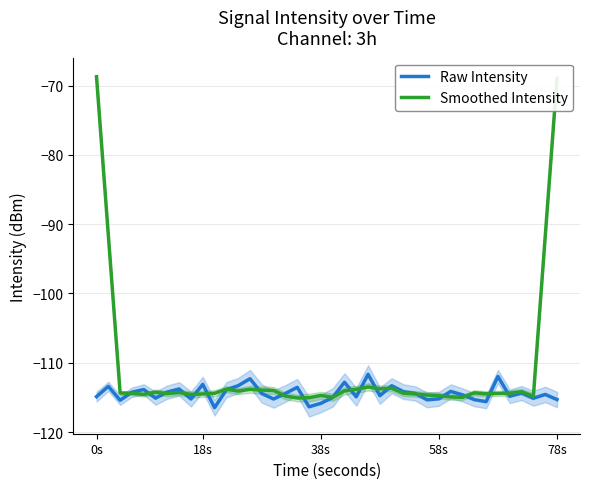

What is the maximum value for Raw Intensity?

-111.7